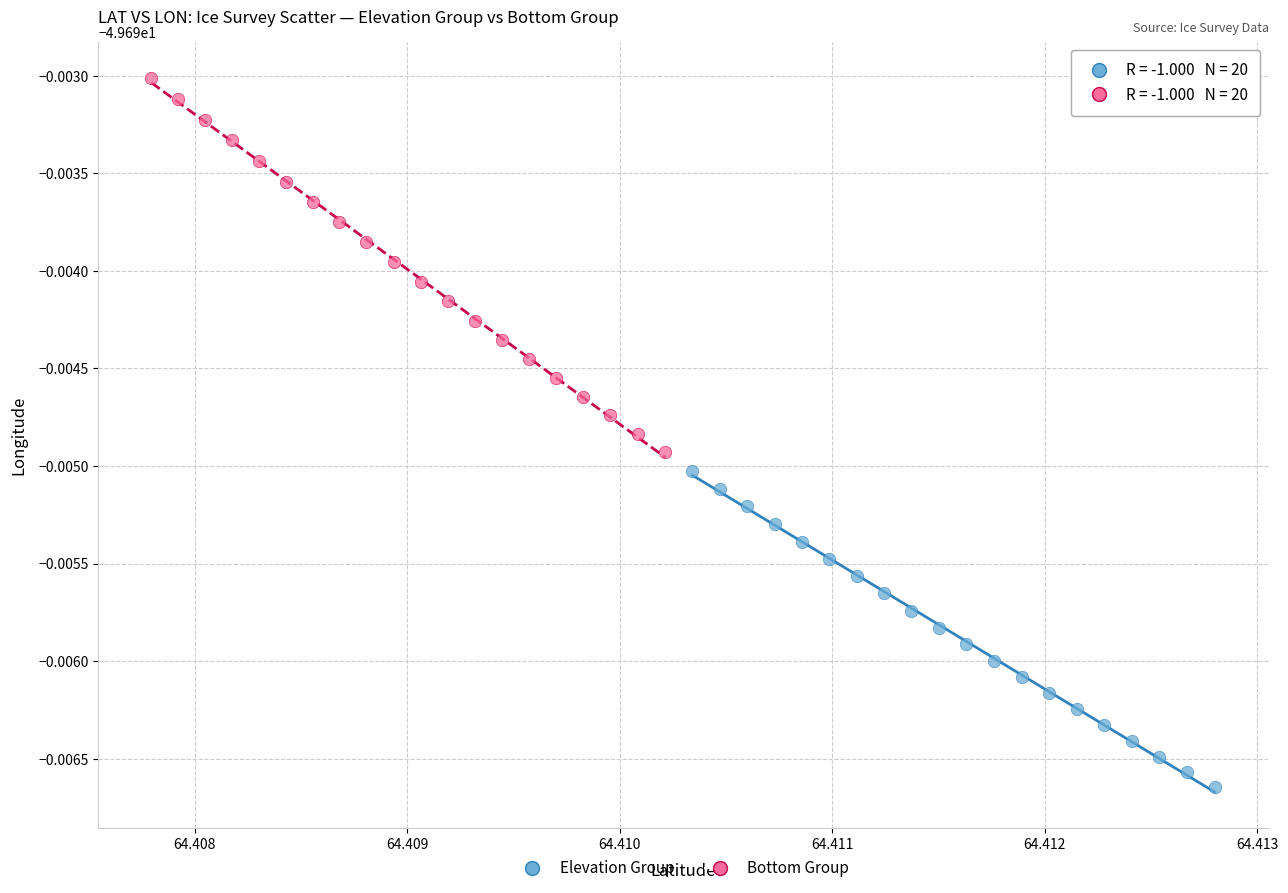

Which series reaches the minimum Y coordinate?

Elevation Group